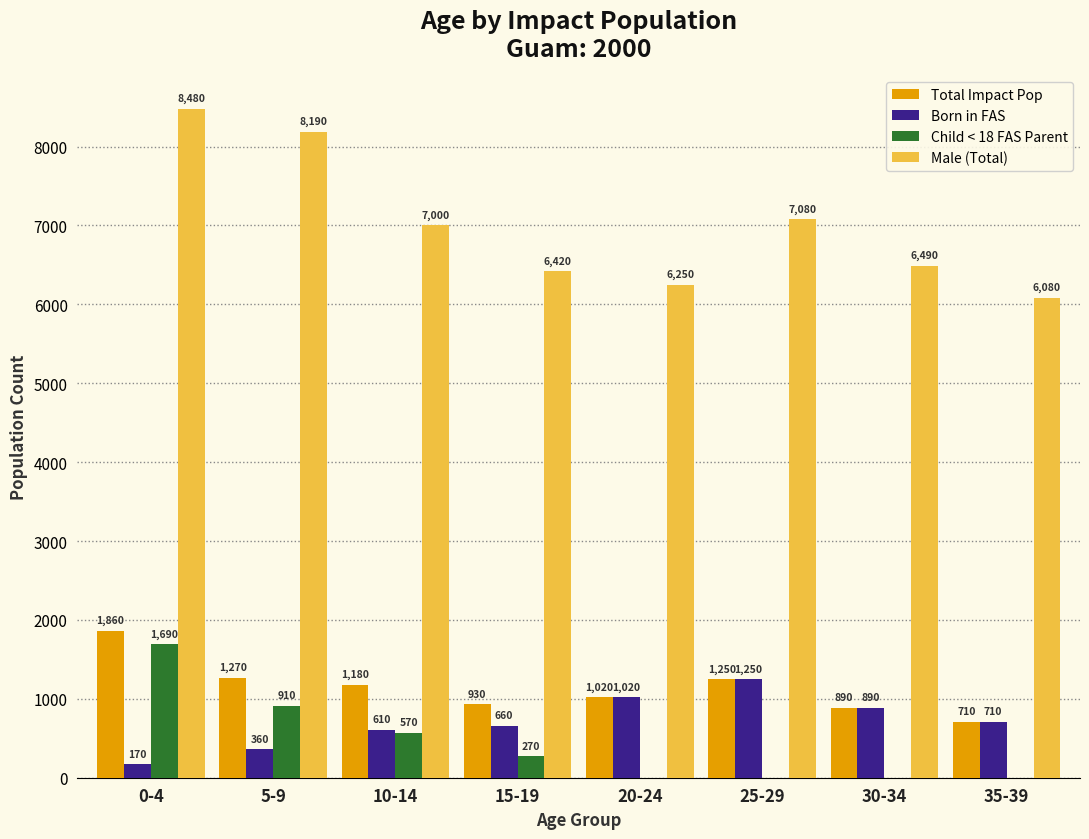

Between 10-14 and 15-19, which series saw the biggest shift?

Male (Total)